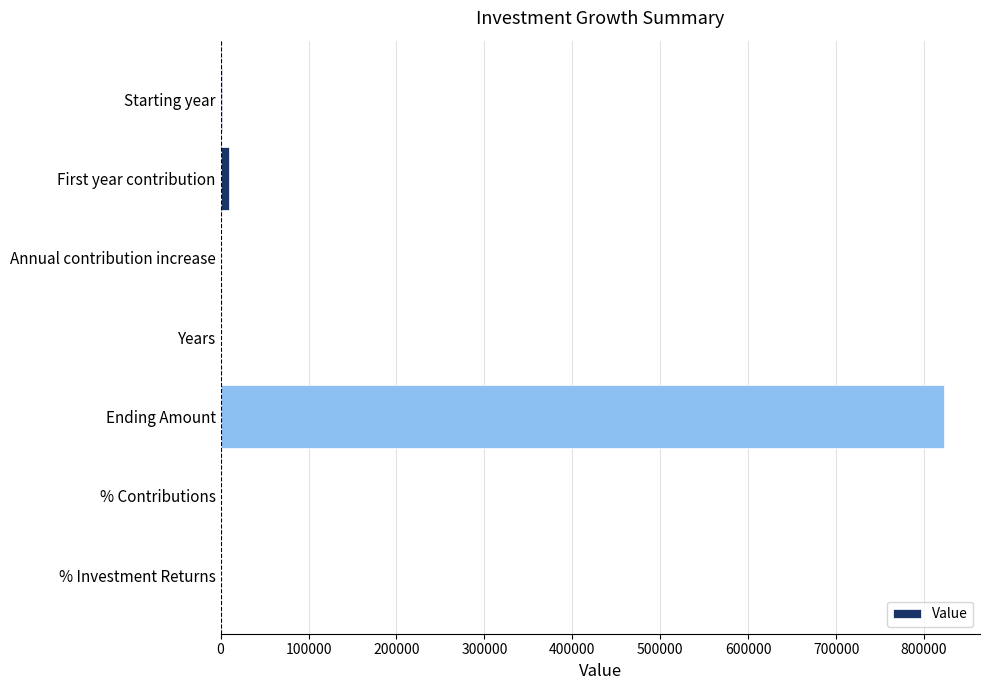

Is it true that the value at Annual contribution increase is 0.0?

True